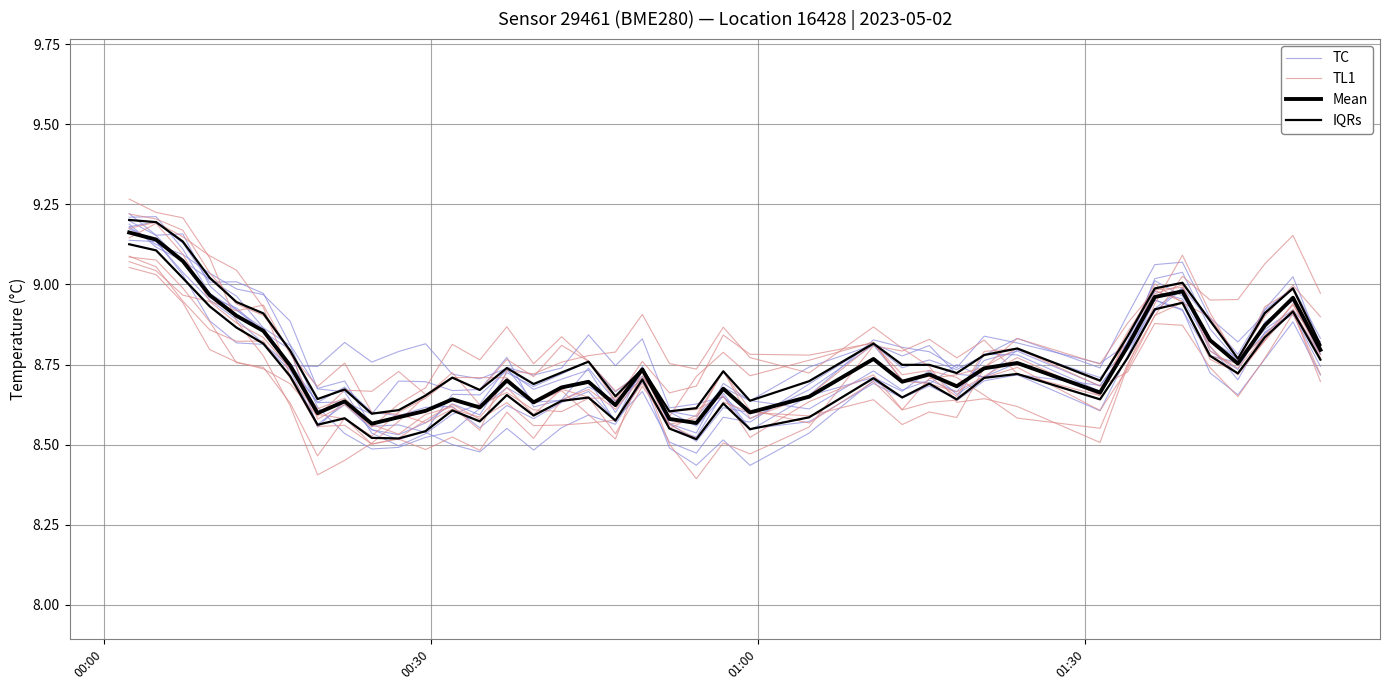

The value of Mean at 6 is 5.4. True or false?

False